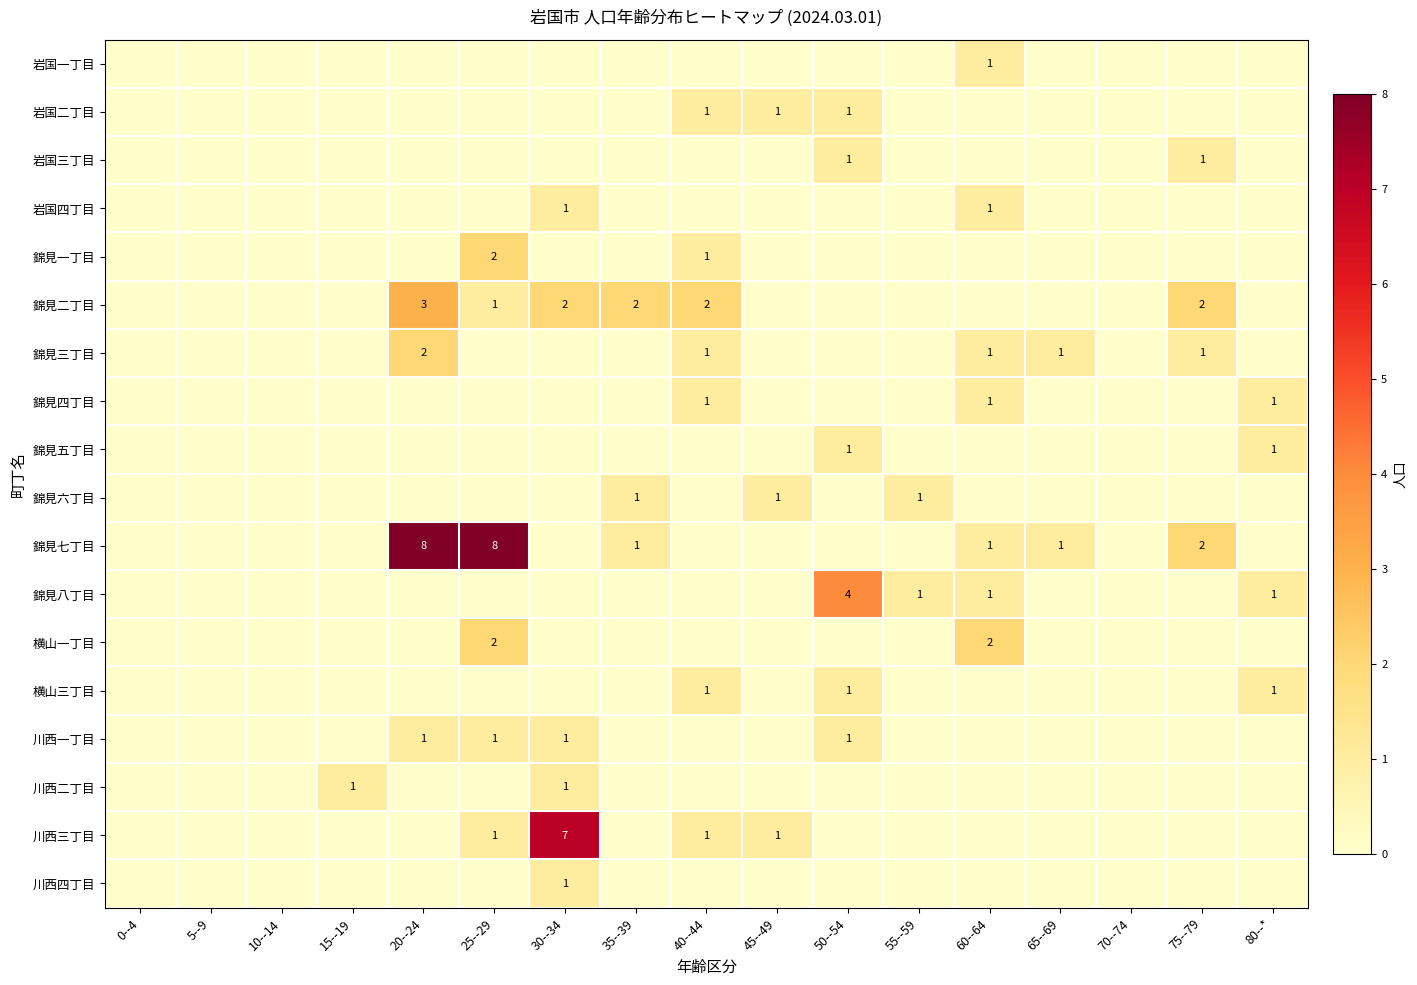

What is the highest value of the 錦見一丁目 series?

2